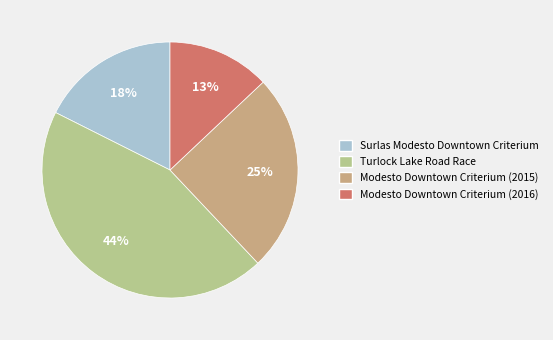

To the nearest percent, what is the difference between the largest and smallest slice percentages?

31%